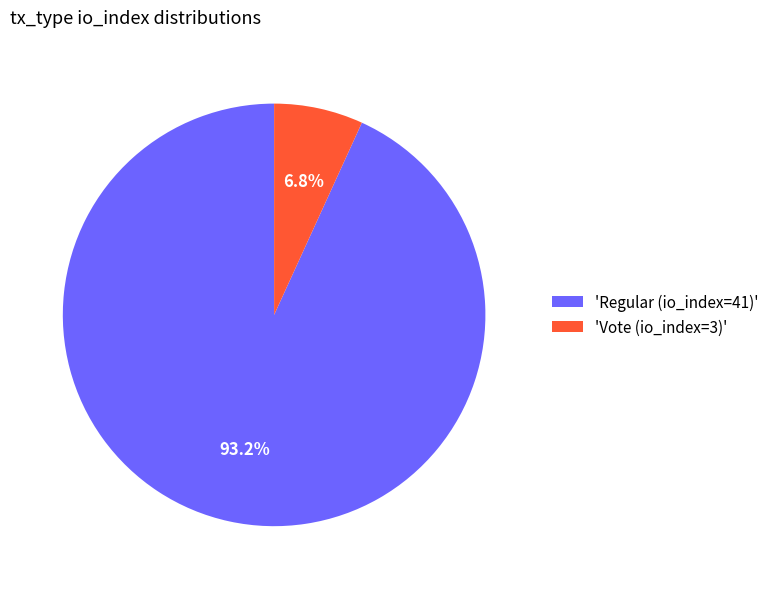

How many segments does this pie chart have?

2